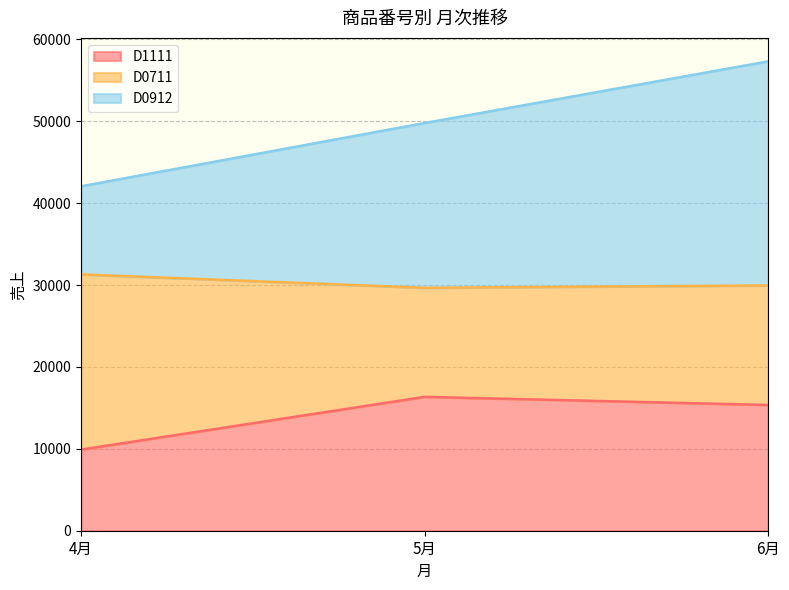

At which category is the sum across all series the highest?

6月